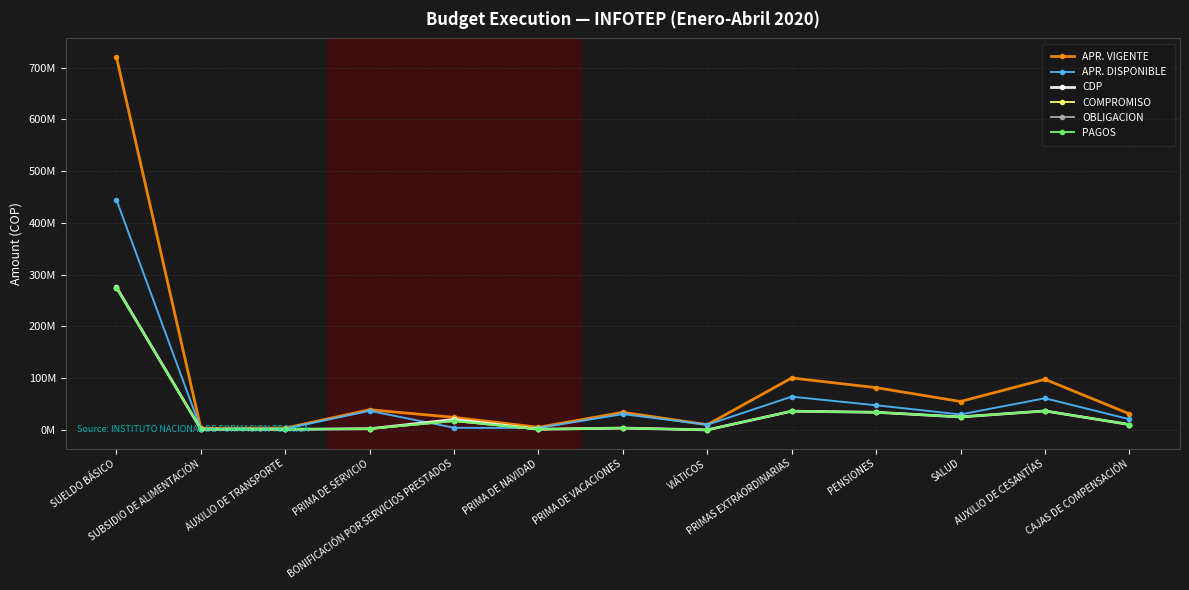

What is the value of the PAGOS point at the 1st from the left?

274702110